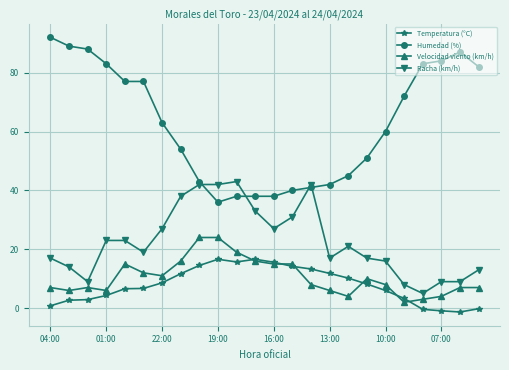

Which series has the widest spread of values?

Humedad (%)